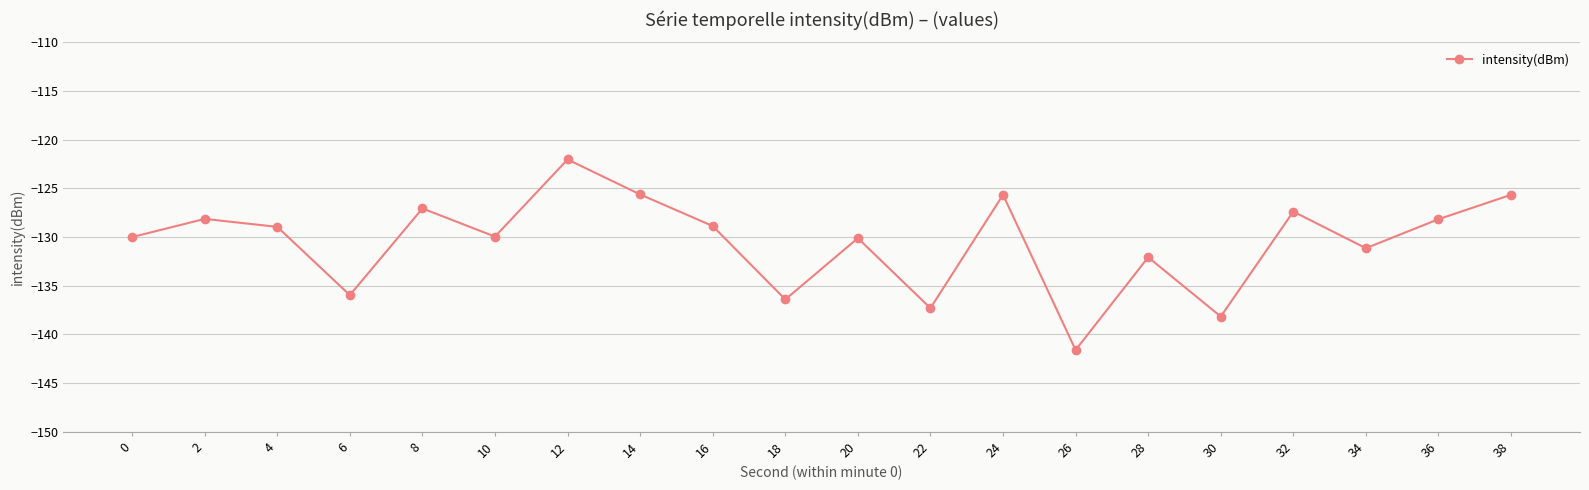

What is the approximate value at 36?

-128.2